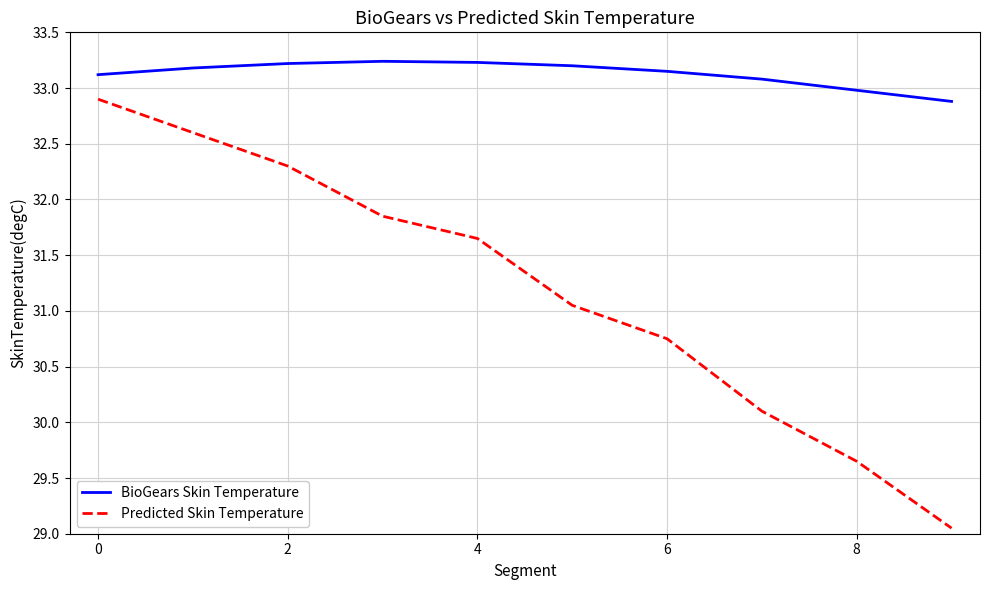

What is the difference between the maximum and minimum values in the BioGears Skin Temperature series?

0.4